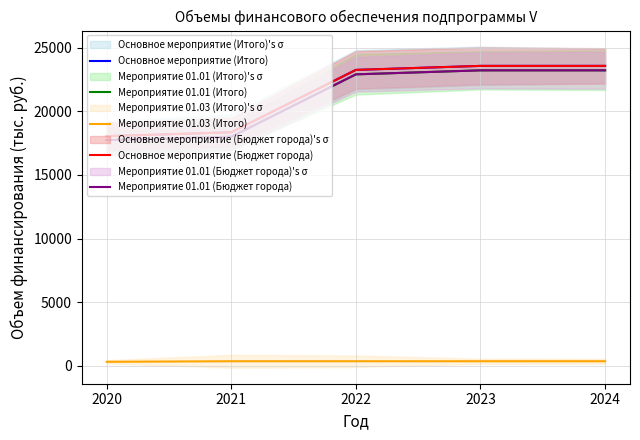

The Основное мероприятие (Итого) series shows 23257.0 at 2022. True or false?

True